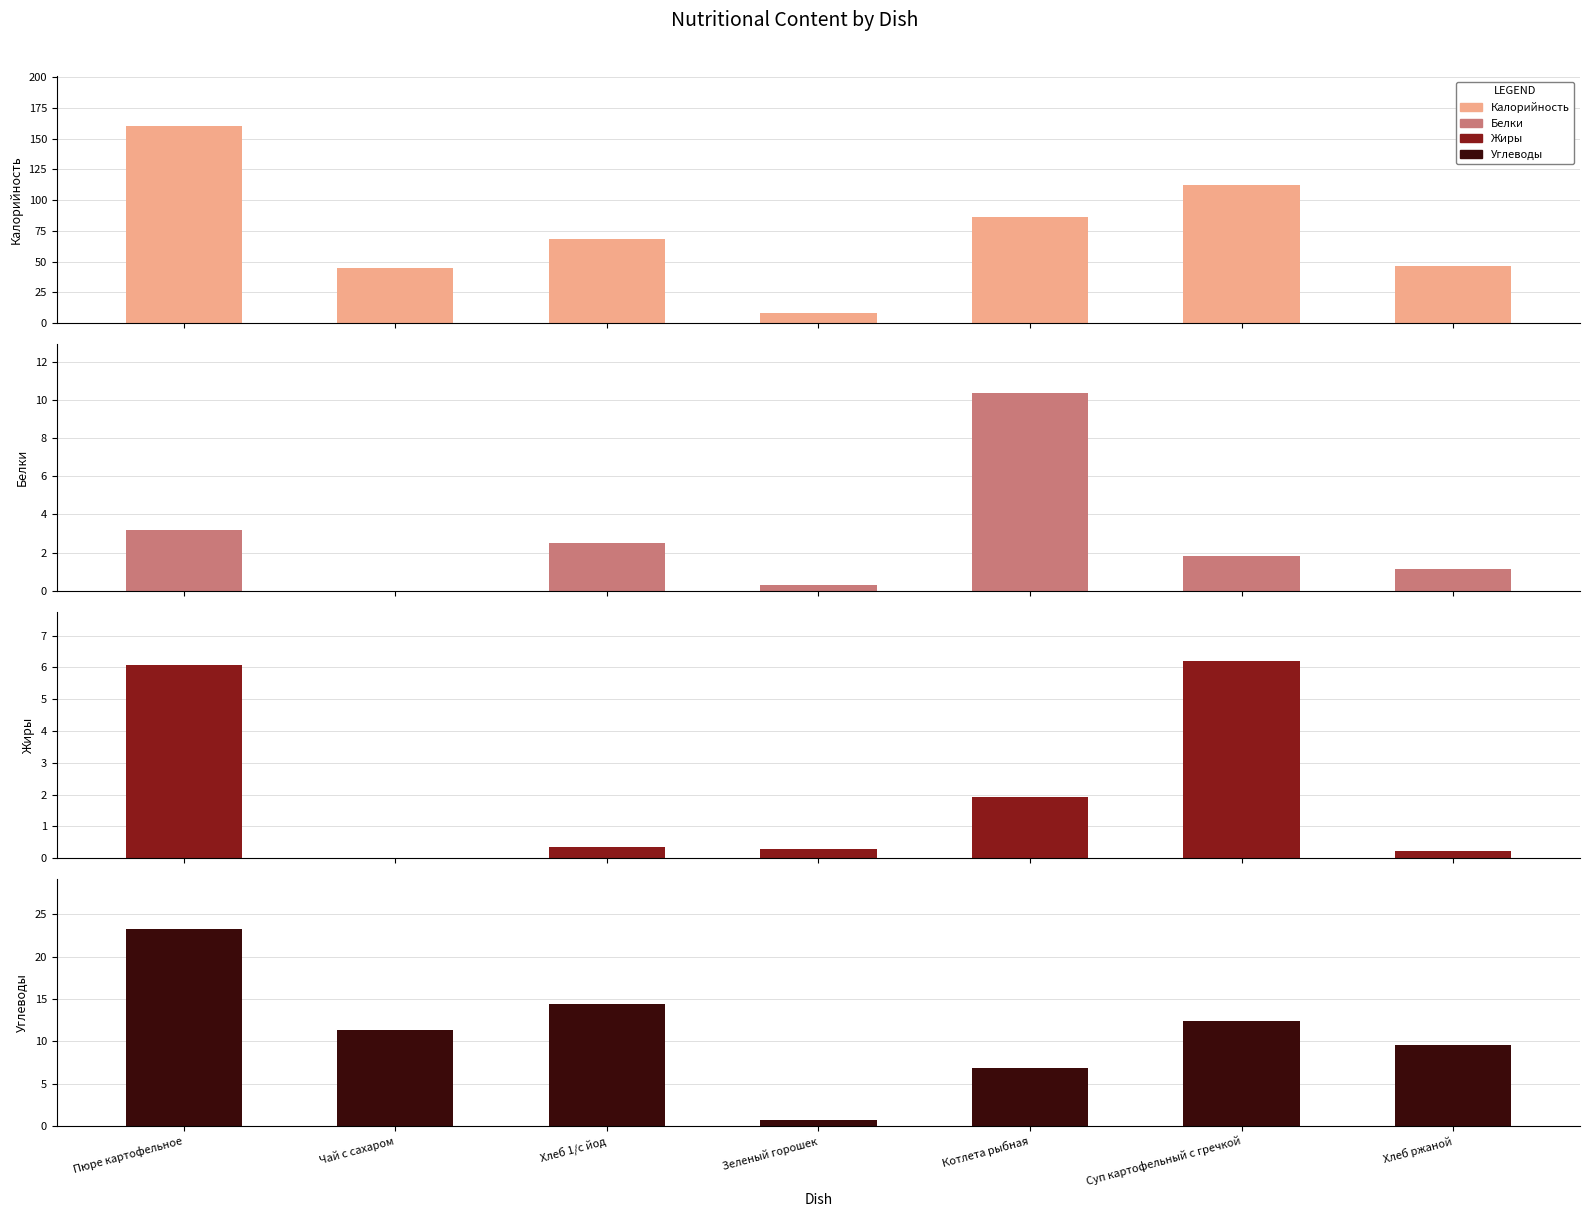

Is it true that Углеводы equals 6.6 at Хлеб ржаной?

False